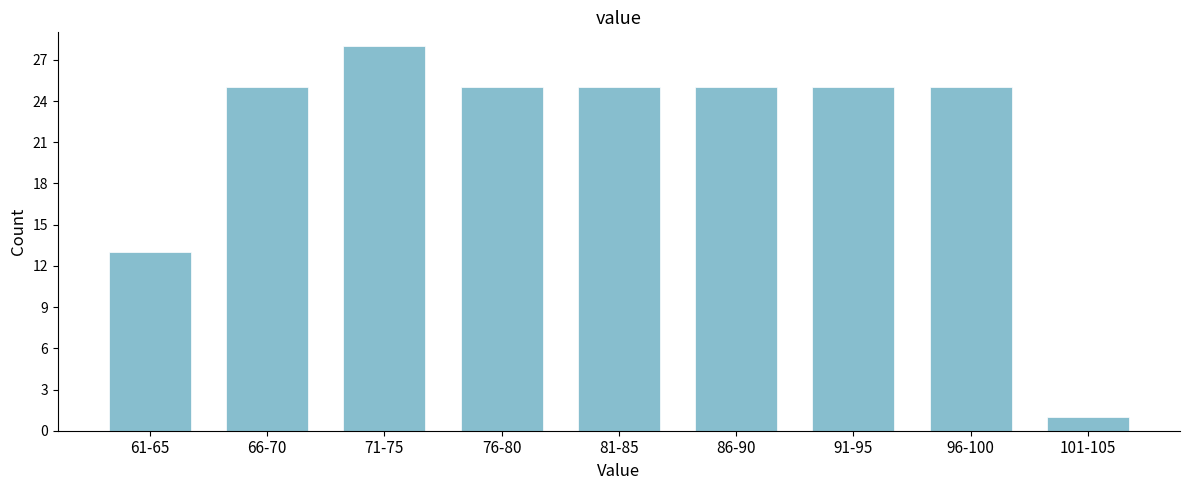

Reading right to left, what are all the values shown in this chart?

101-105=1	96-100=25	91-95=25	86-90=25	81-85=25	76-80=25	71-75=28	66-70=25	61-65=13